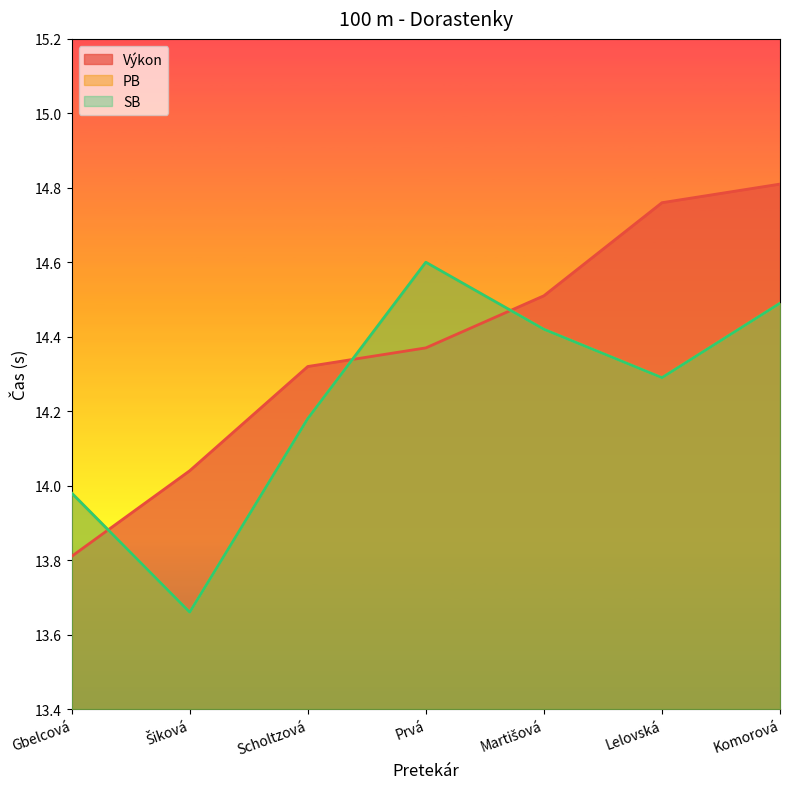

Reading left to right, what are all the values shown in this chart?

Výkon: Gbelcová=13.8	Šiková=14.0	Scholtzová=14.3	Prvá=14.4	Martišová=14.5	Lelovská=14.8	Komorová=14.8
PB: Gbelcová=14.0	Šiková=13.7	Scholtzová=14.2	Prvá=14.6	Martišová=14.4	Lelovská=14.3	Komorová=14.5
SB: Gbelcová=14.0	Šiková=13.7	Scholtzová=14.2	Prvá=14.6	Martišová=14.4	Lelovská=14.3	Komorová=14.5